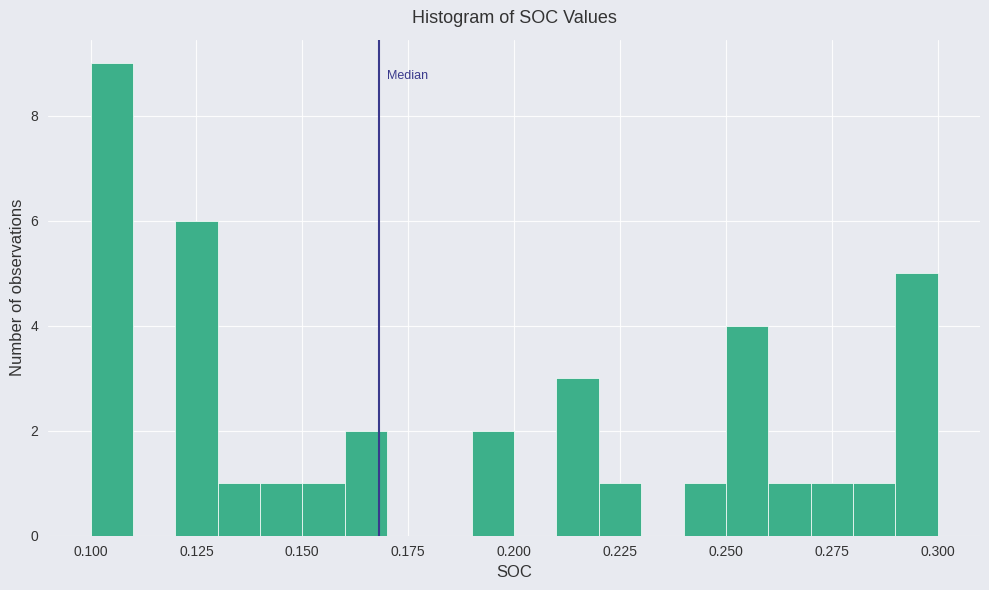

Around what value on the x-axis is the tallest bar? Give the approximate position of its centre, as read against the axis.

0.105